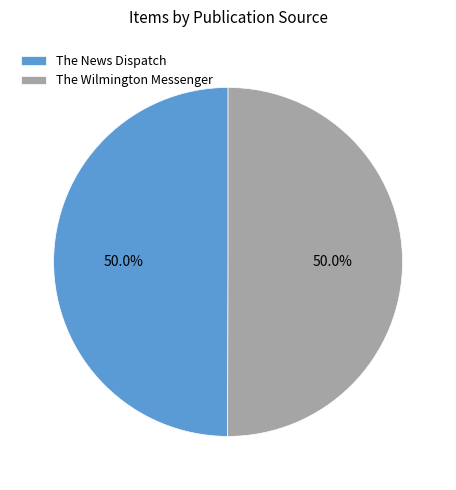

What portion of the pie excludes The Wilmington Messenger?

50.0%